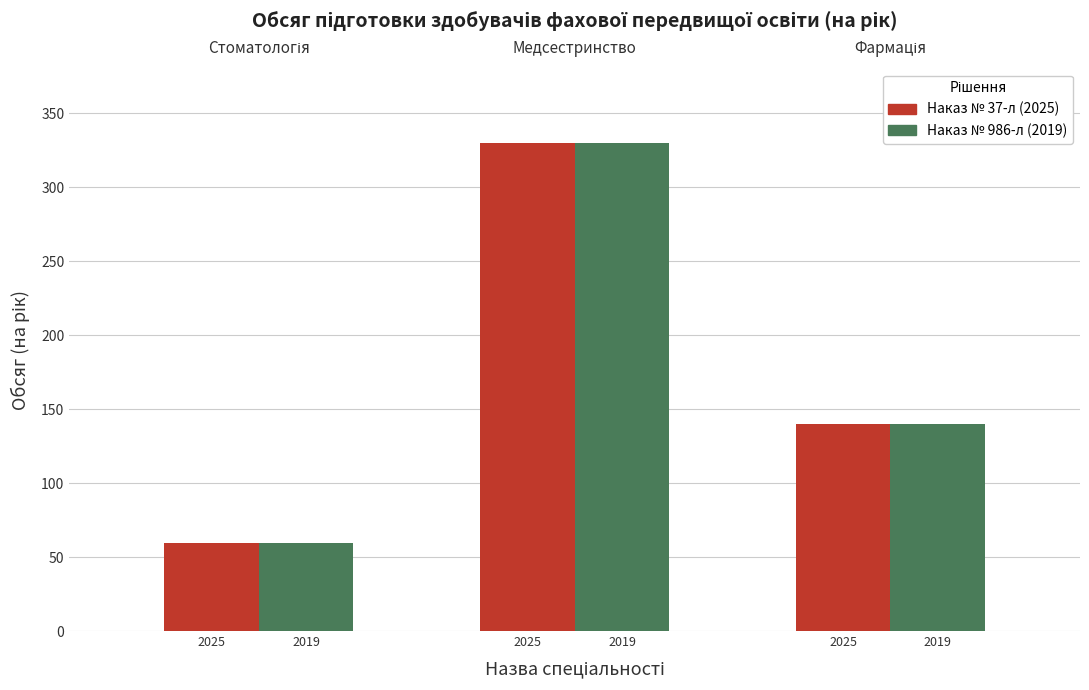

Between 2025 and 2019, which series saw the biggest shift?

Наказ № 37-л (2025)